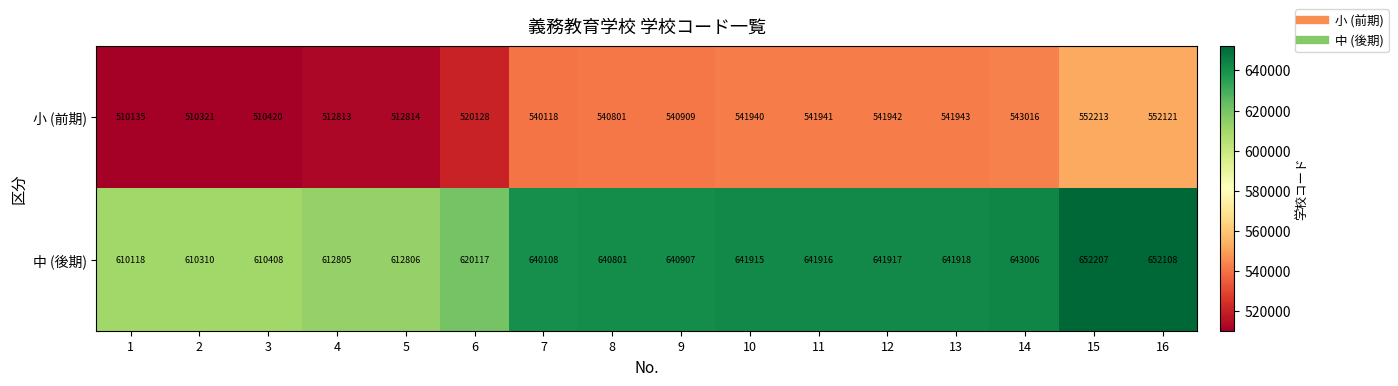

How many series are shown in this chart?

2